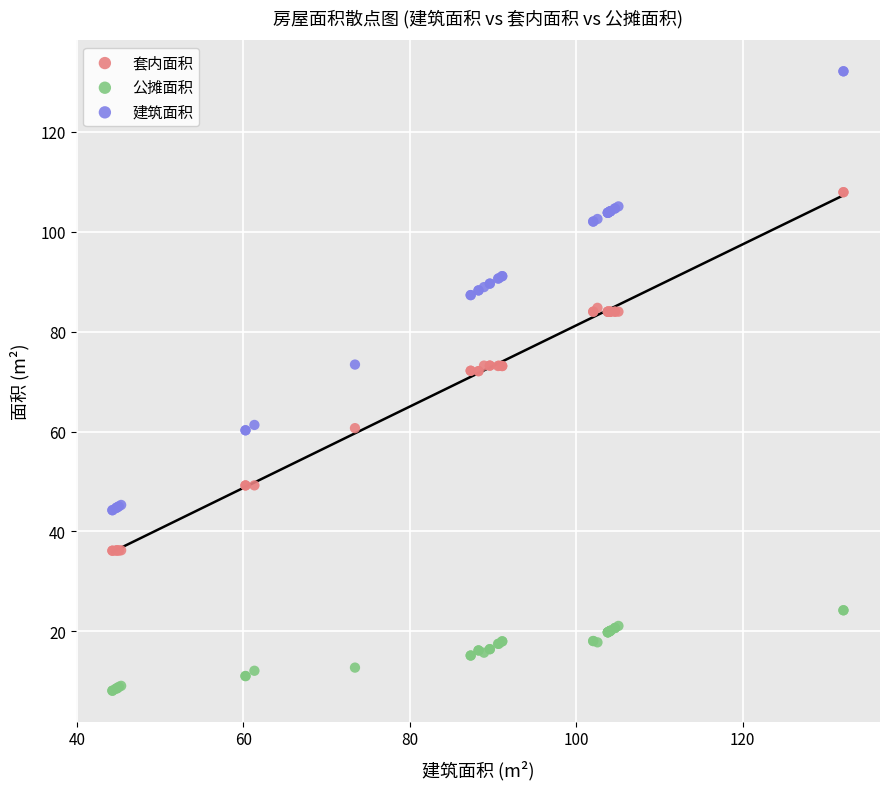

Which series has the widest spread of Y values?

建筑面积